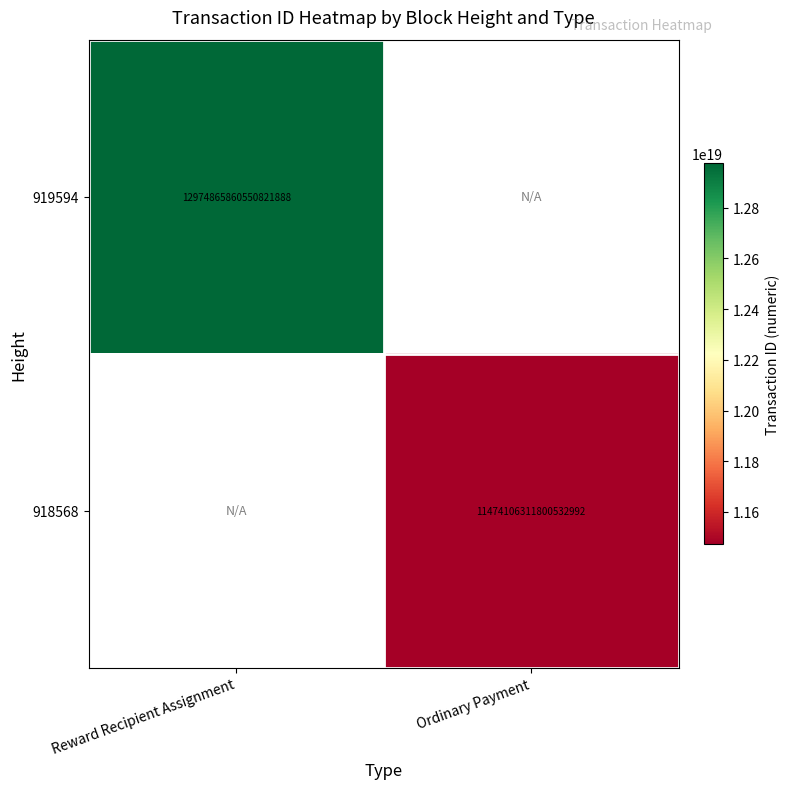

Is it true that 919594 equals 20343444248836677632 at Reward Recipient Assignment?

False